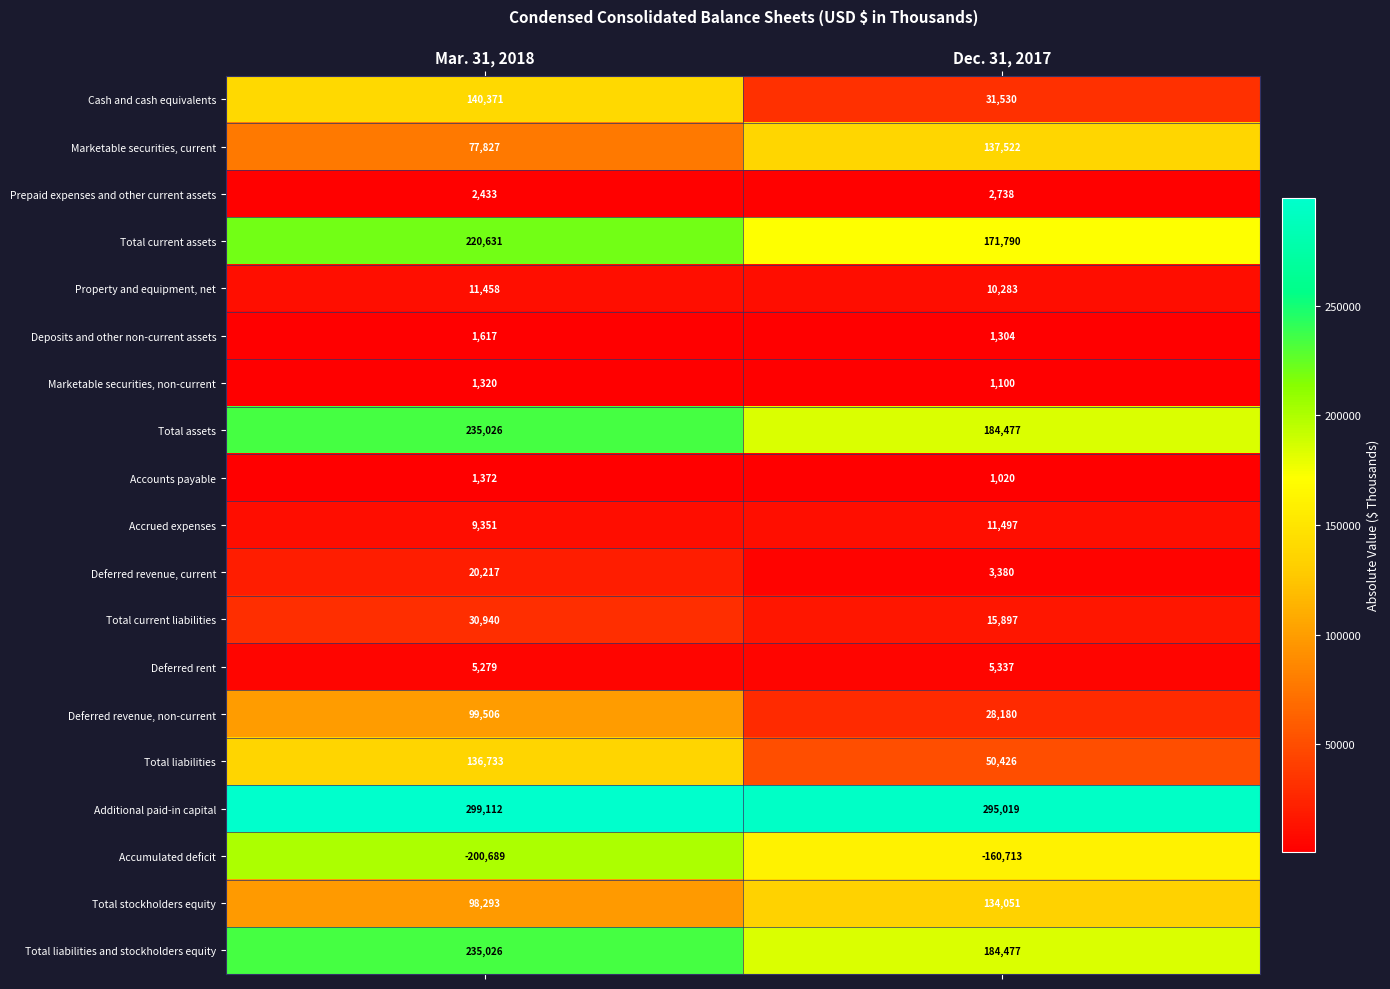

What is the difference between the maximum and minimum values in the Accounts payable series?

352